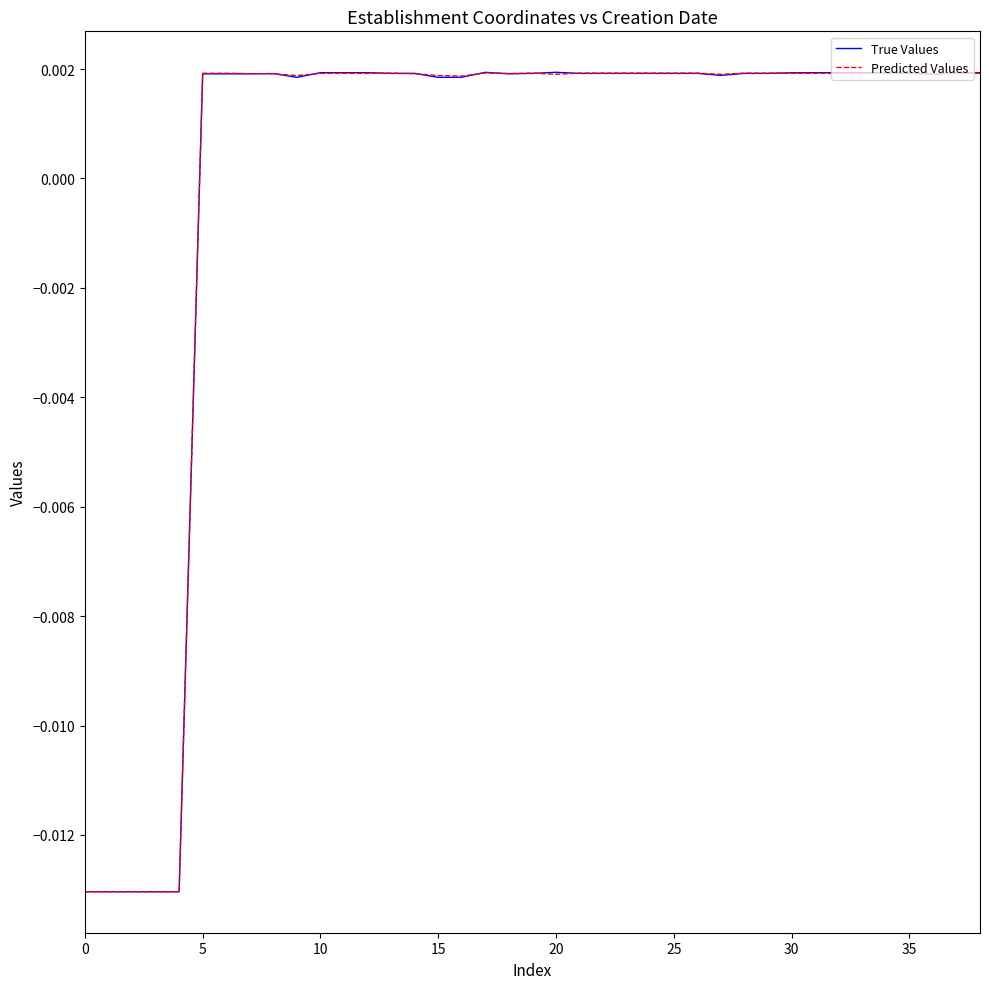

How many values in Predicted Values are below zero?

5